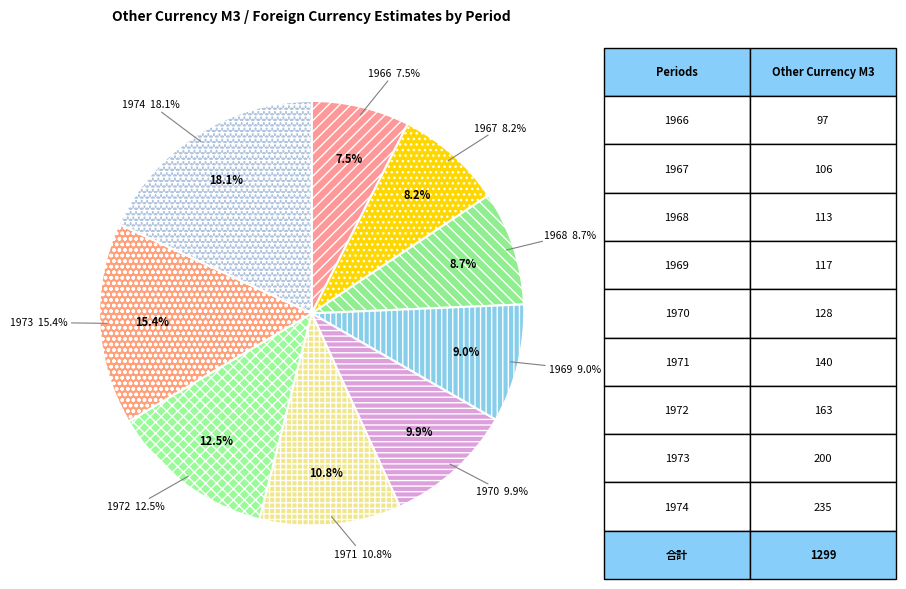

Rank the categories by value from lowest to highest.

1966, 1967, 1968, 1969, 1970, 1971, 1972, 1973, 1974